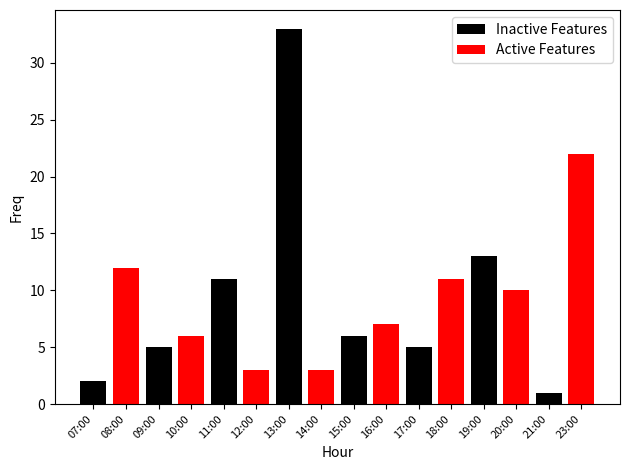

List the series in order of their peak value, highest first.

Inactive Features, Active Features